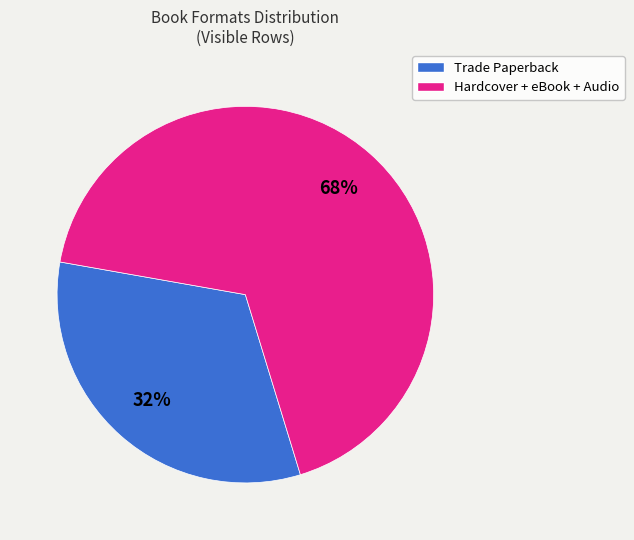

Is there a majority slice in this chart?

Yes